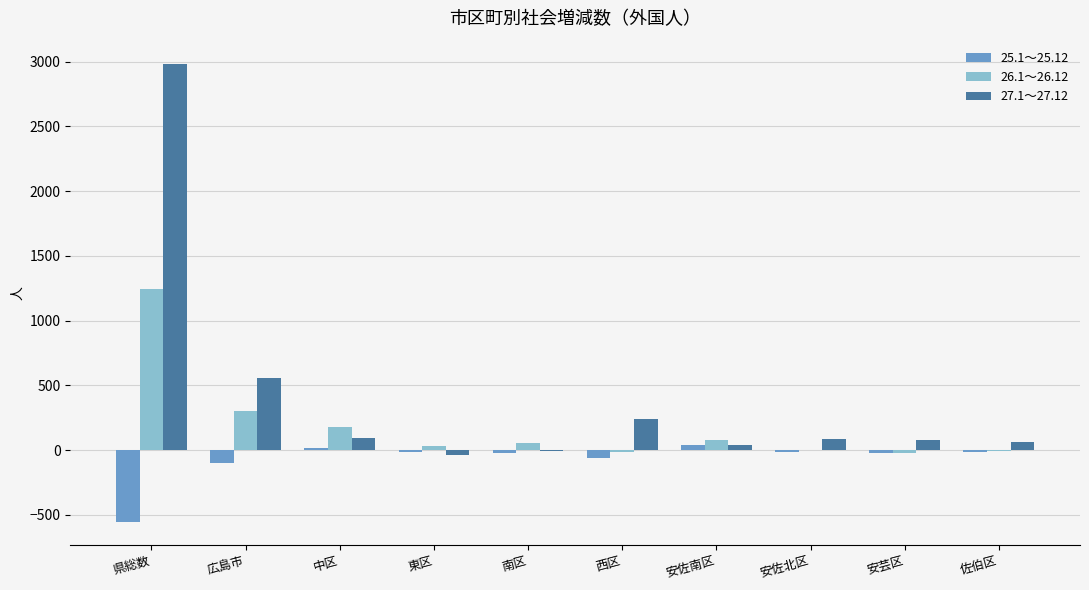

At which category is the sum across all series the highest?

県総数